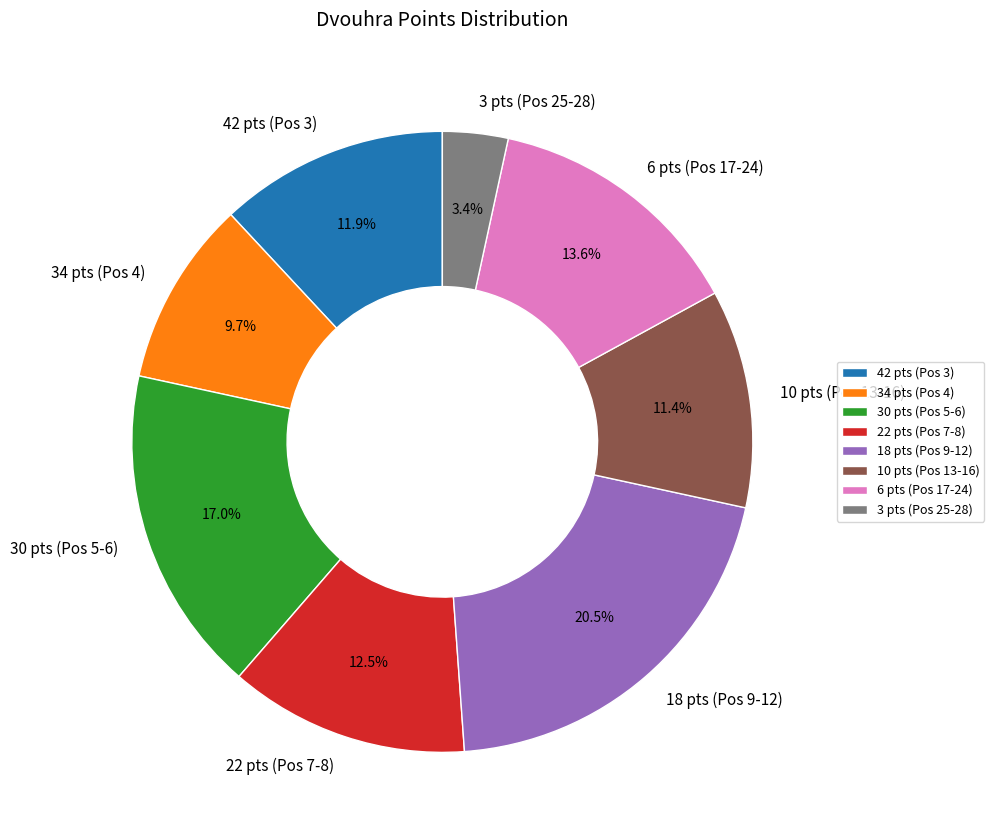

To the nearest percent, what is the average slice percentage?

12%